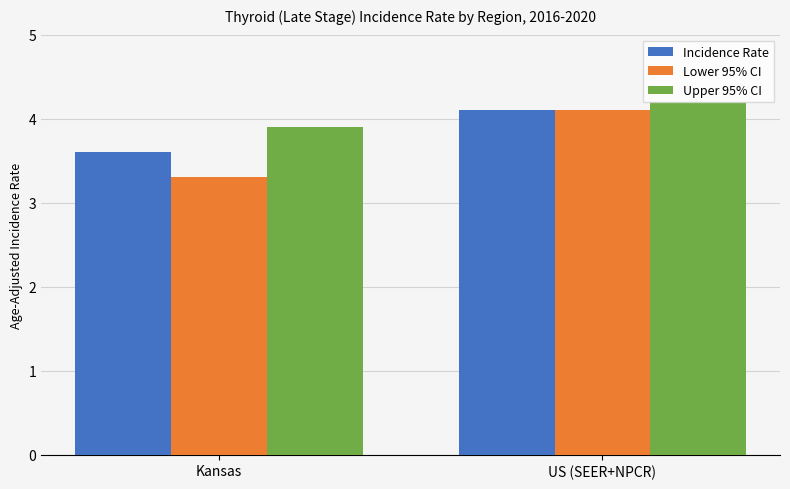

At which label is Lower 95% CI closest to 3?

Kansas